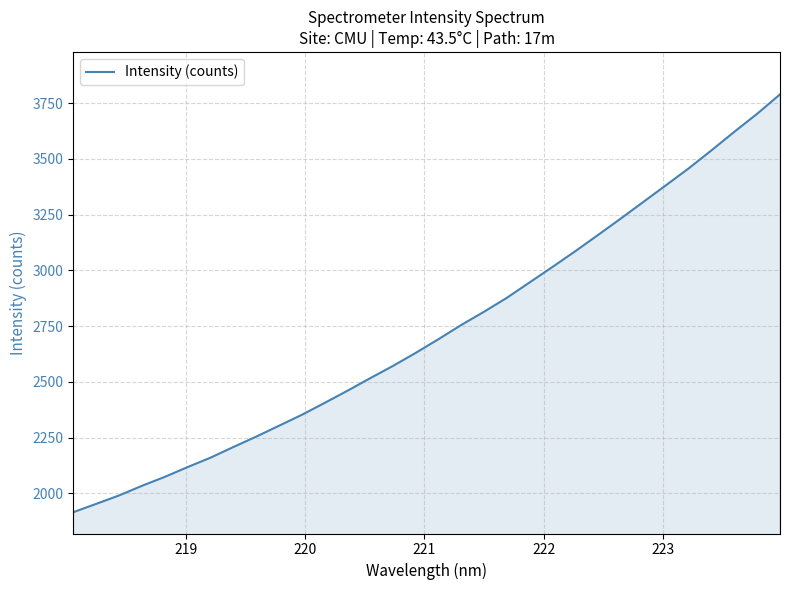

What is the sum of all values?

87315.0